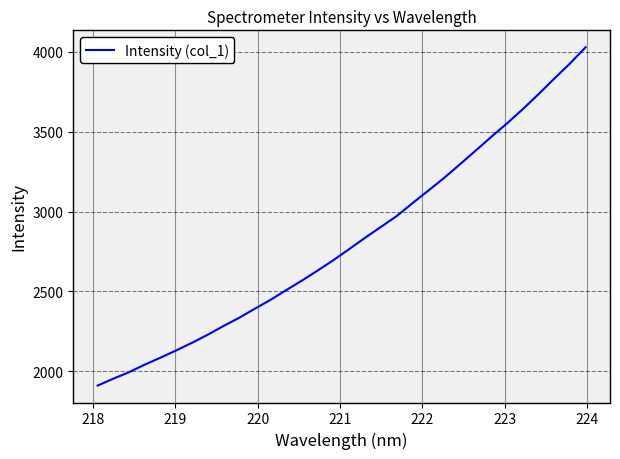

What is the minimum value shown in the chart?

1910.6